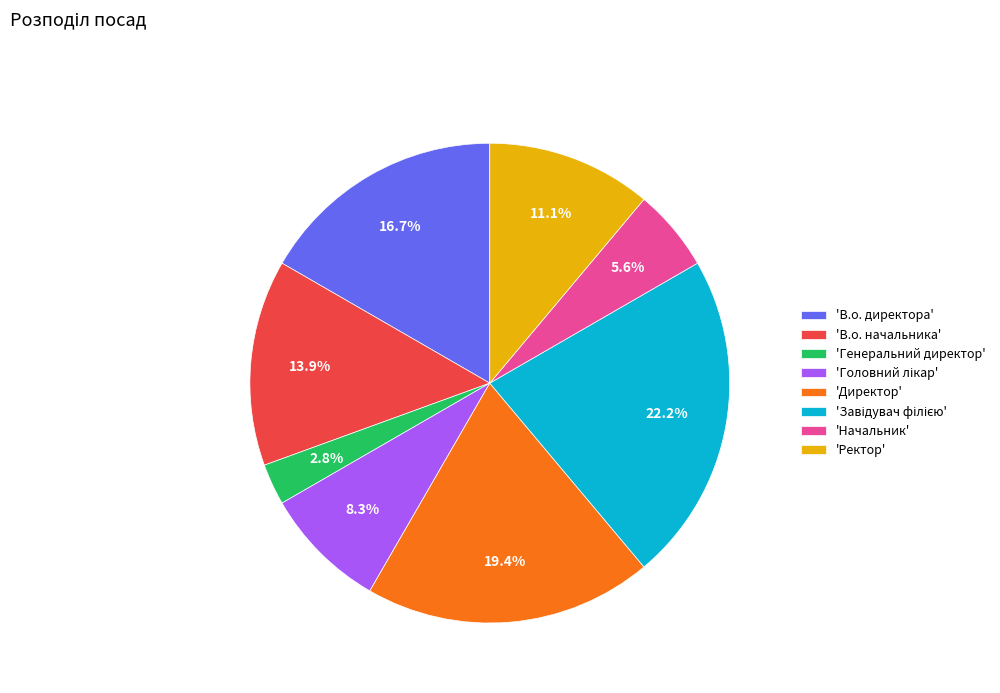

Do 'Генеральний директор' and 'Ректор' together represent more than half of the pie?

No